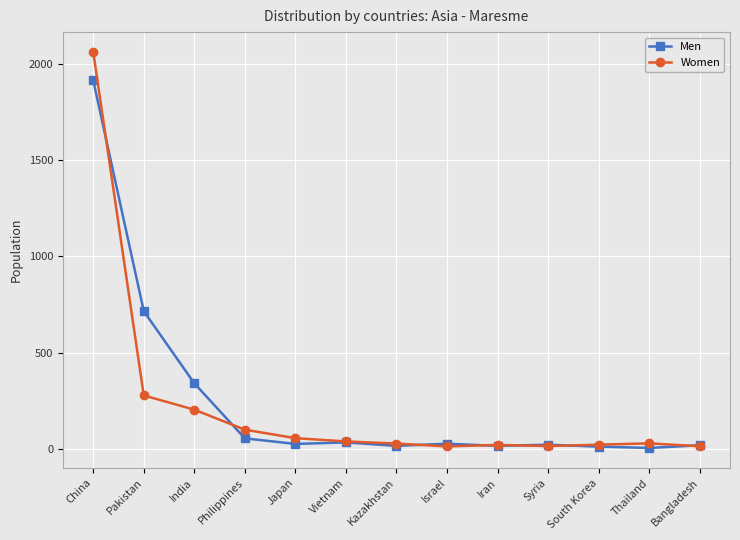

Between China and Vietnam, which series saw the biggest shift?

Women